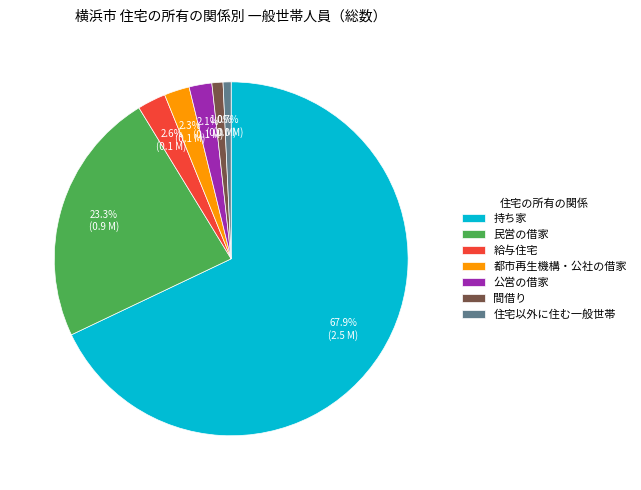

Approximately how many times larger is the value at 公営の借家 compared to 給与住宅?

0.8